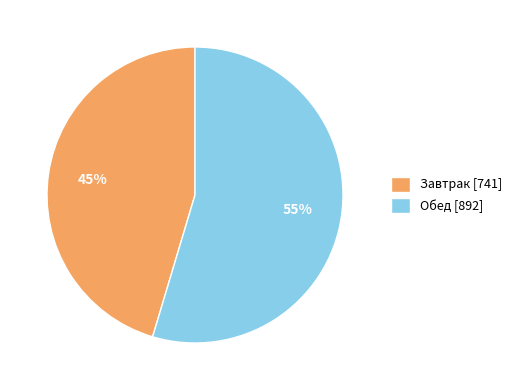

Which category has the biggest portion of the pie?

Обед